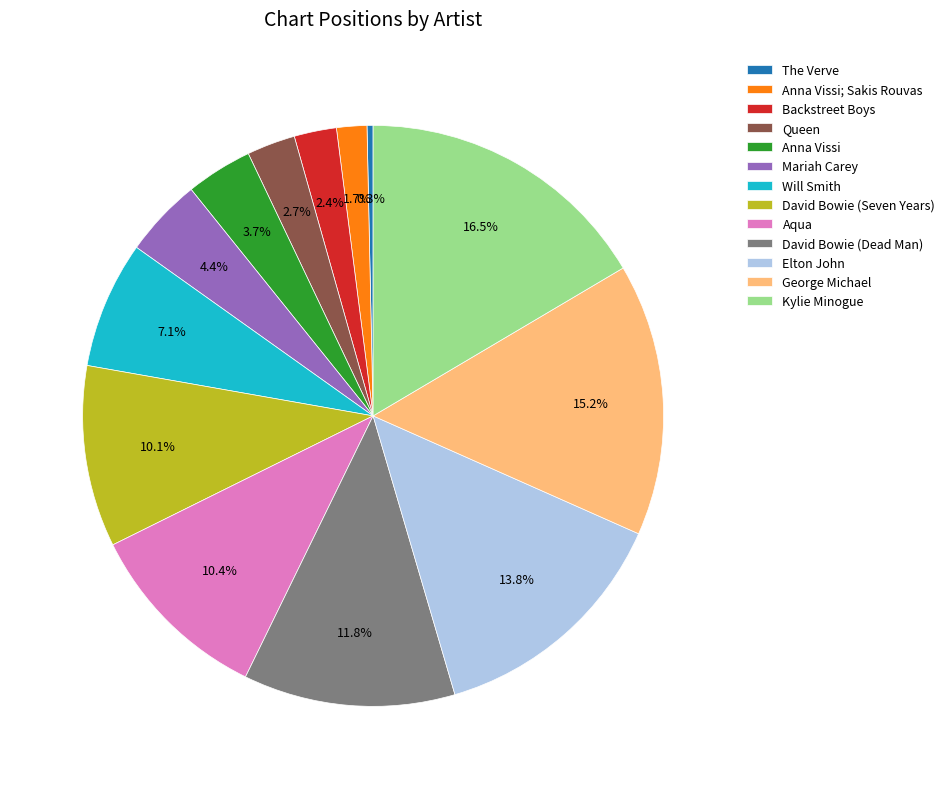

Is there a majority slice in this chart?

No